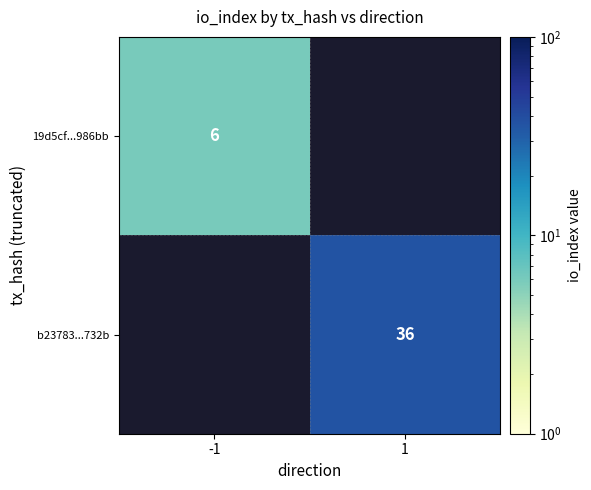

The value of 19d5cf...986bb at -1 is 6. True or false?

True